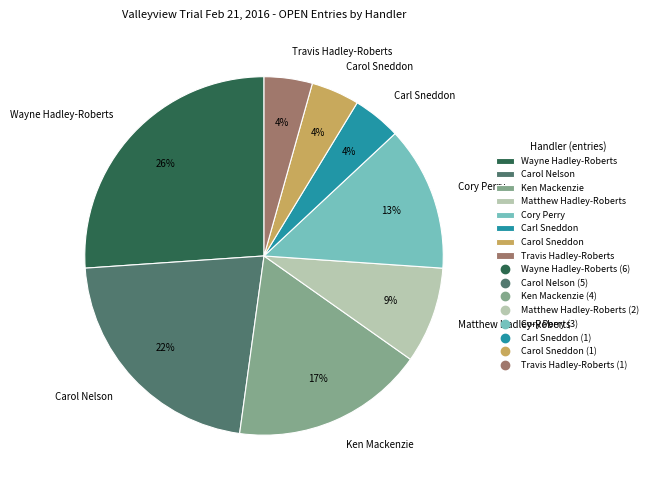

How many slices are in this pie chart?

8